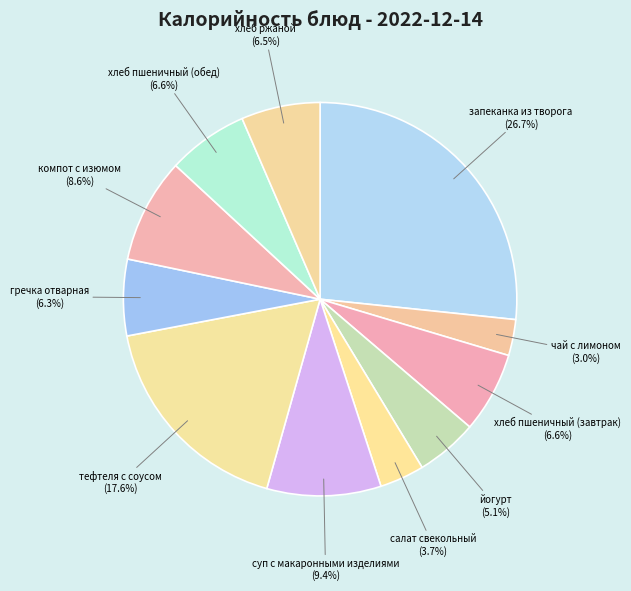

Does хлеб ржаной represent more than half of the total?

No